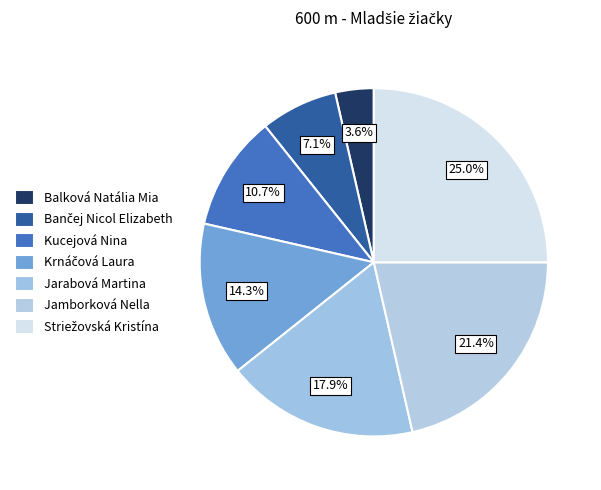

To the nearest percent, what is the average slice percentage?

14%